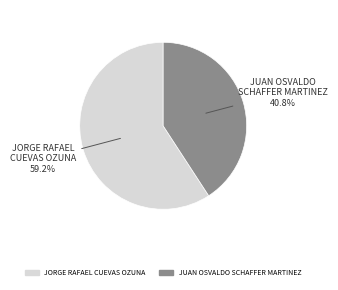

The JORGE RAFAEL CUEVAS OZUNA slice represents 59% of the pie. True or false?

True